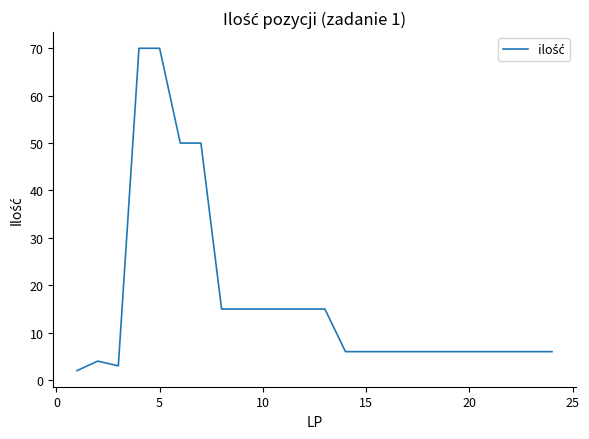

What is the maximum value shown in the chart?

70